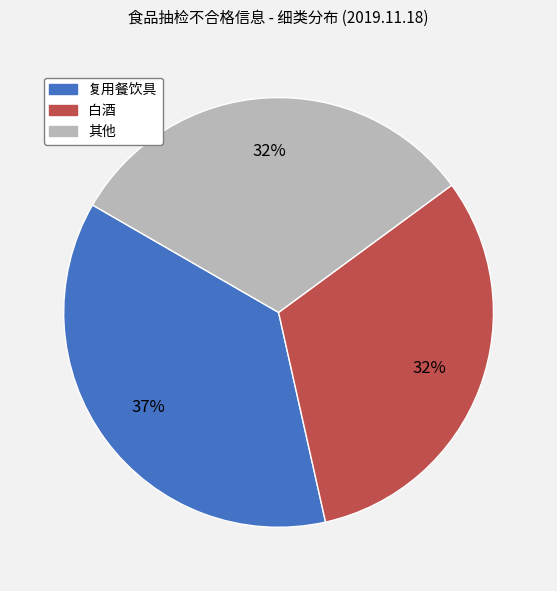

Do 复用餐饮具 and 白酒 together represent more than half of the pie?

Yes